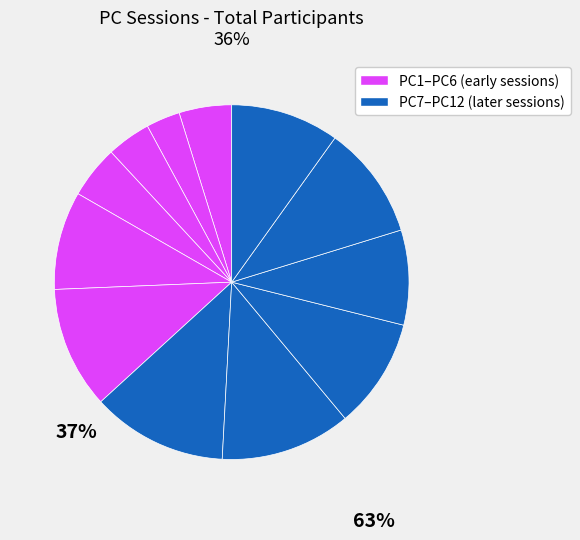

Which category has the smallest portion of the pie?

PC2